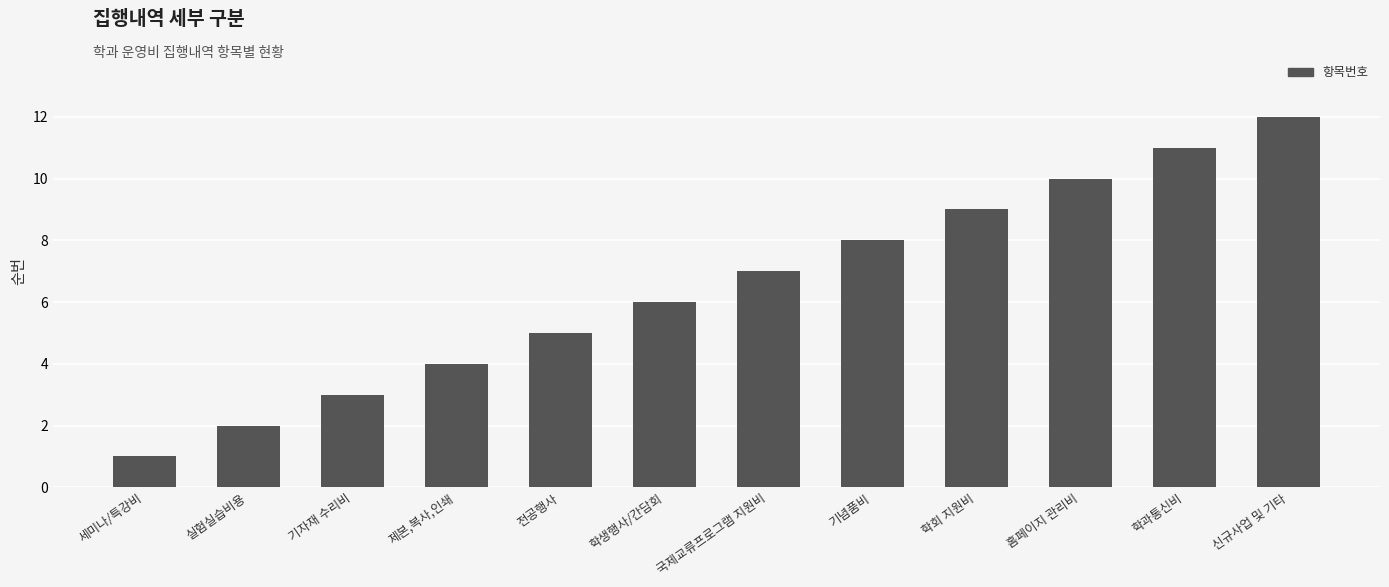

How many categories are shown in the chart?

12